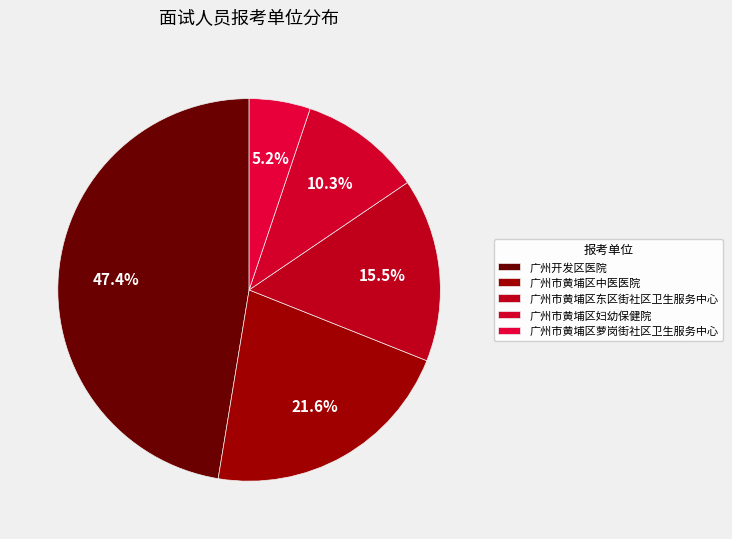

Count the number of slices in the pie.

5